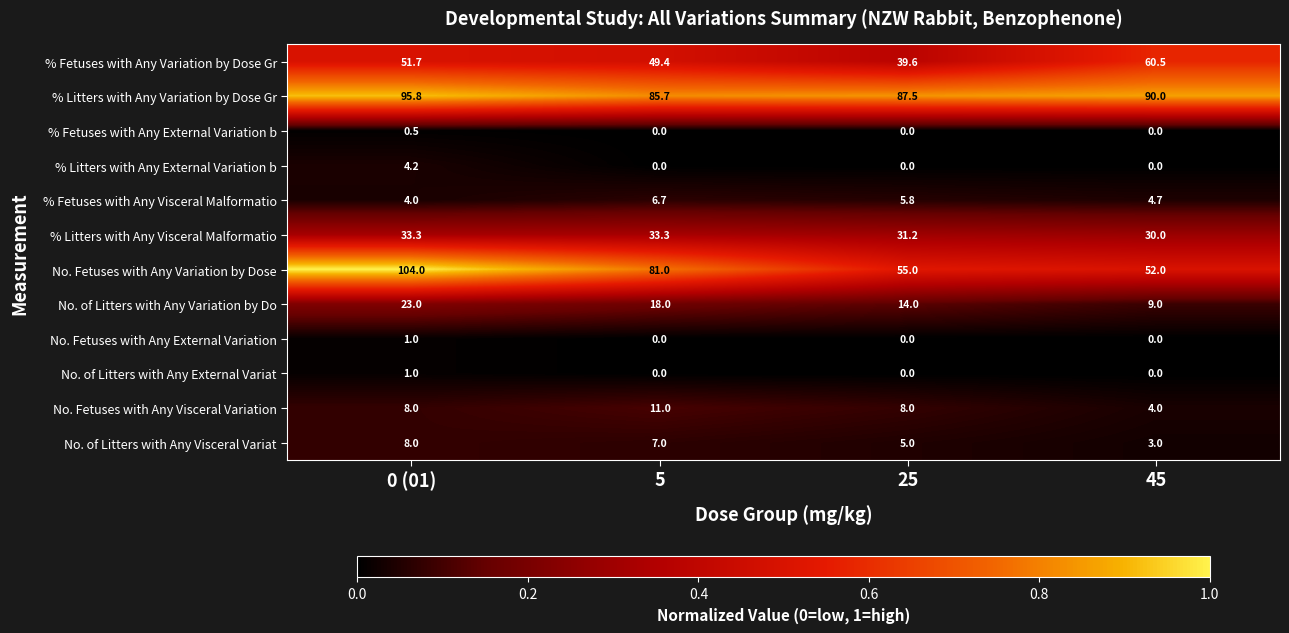

The value of No. of Litters with Any Visceral Variat at 25 is 1.8. True or false?

False